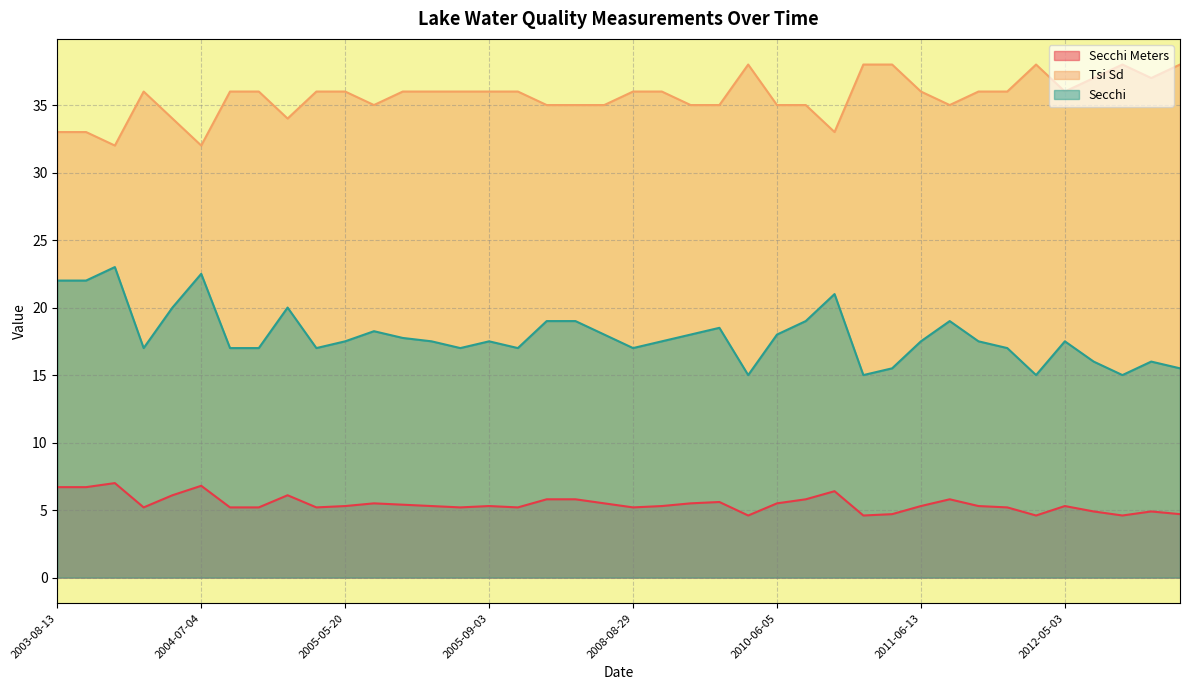

What is the difference between the highest and lowest values at 2011-07-04?

29.2